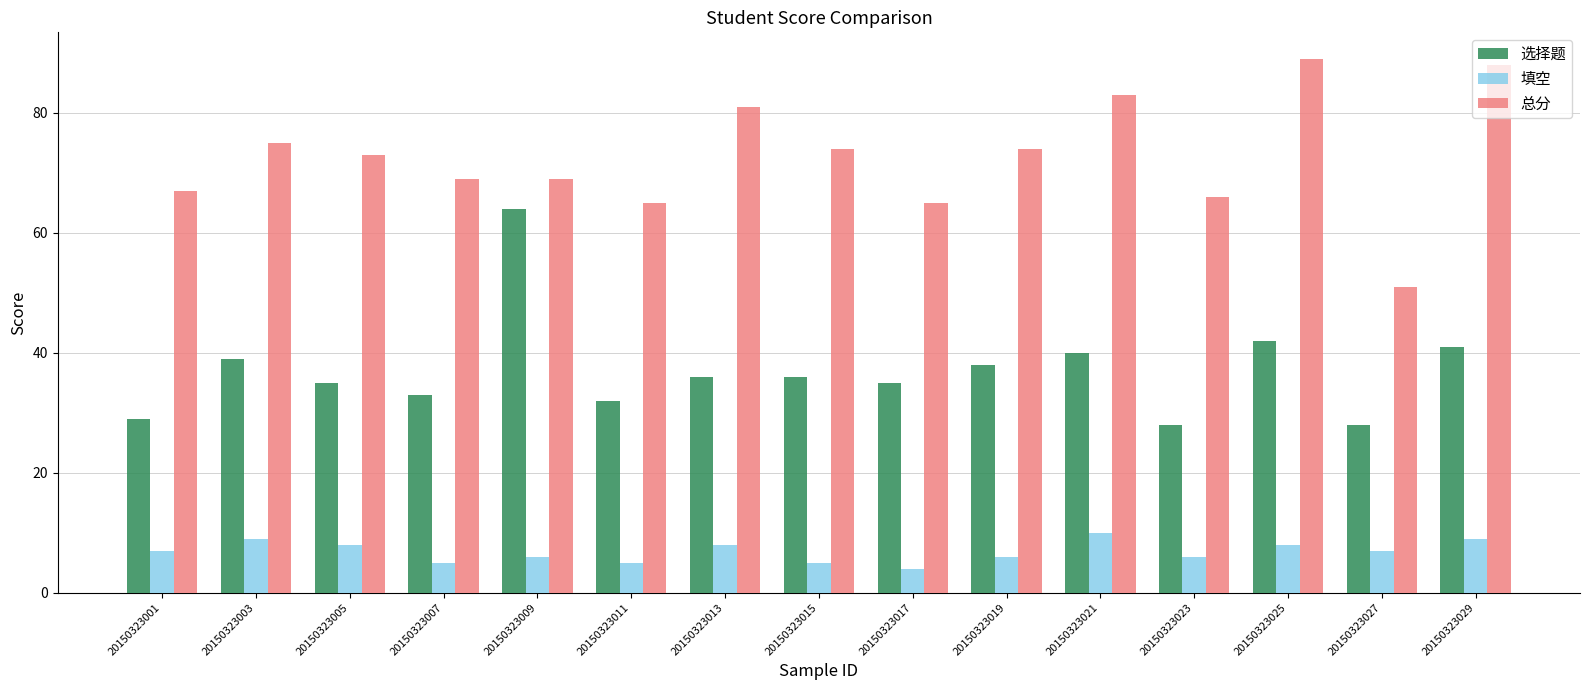

How many bars are there in total?

45